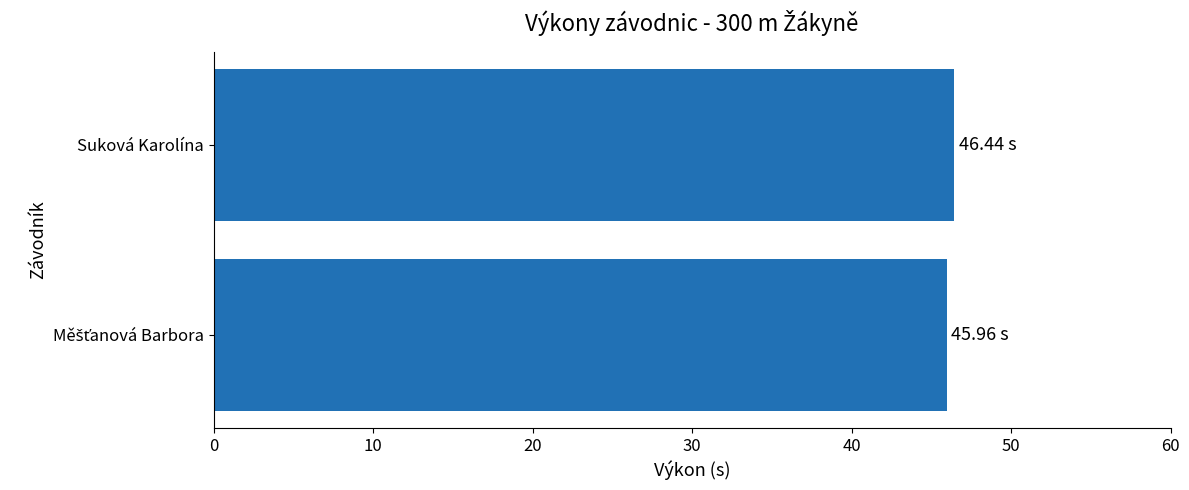

Count the number of data series in this chart.

1